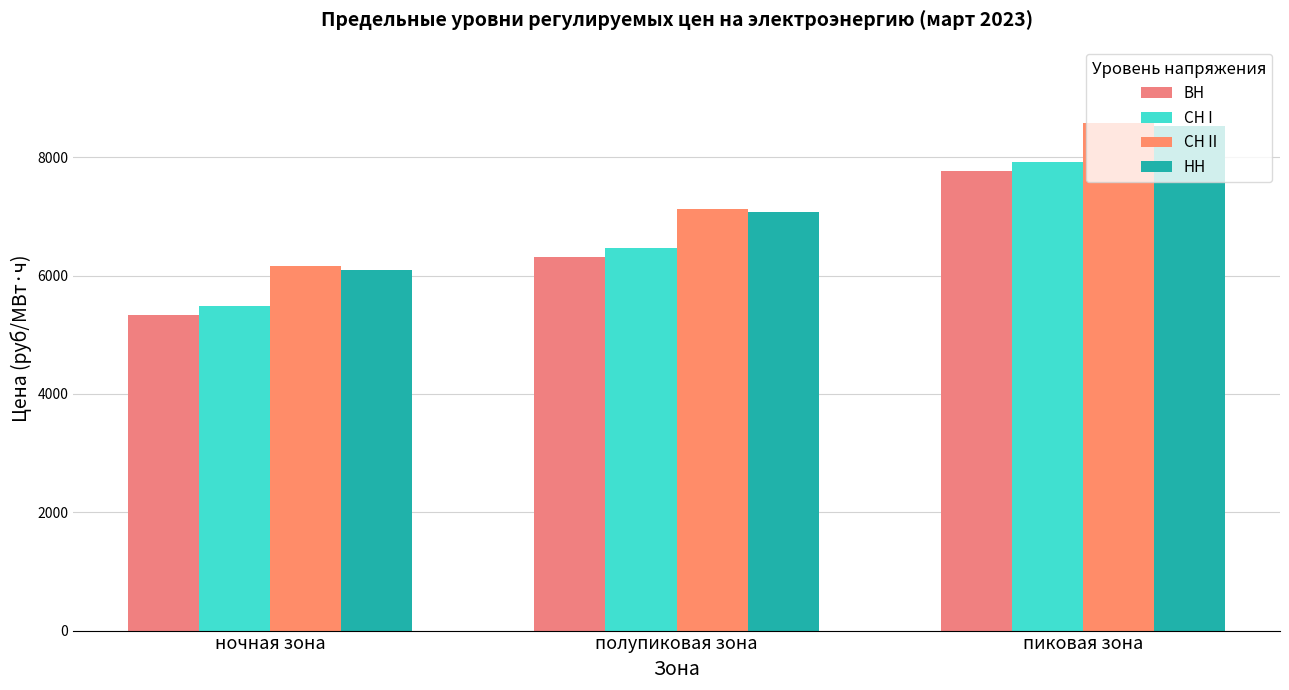

How many bars are there in each group?

4